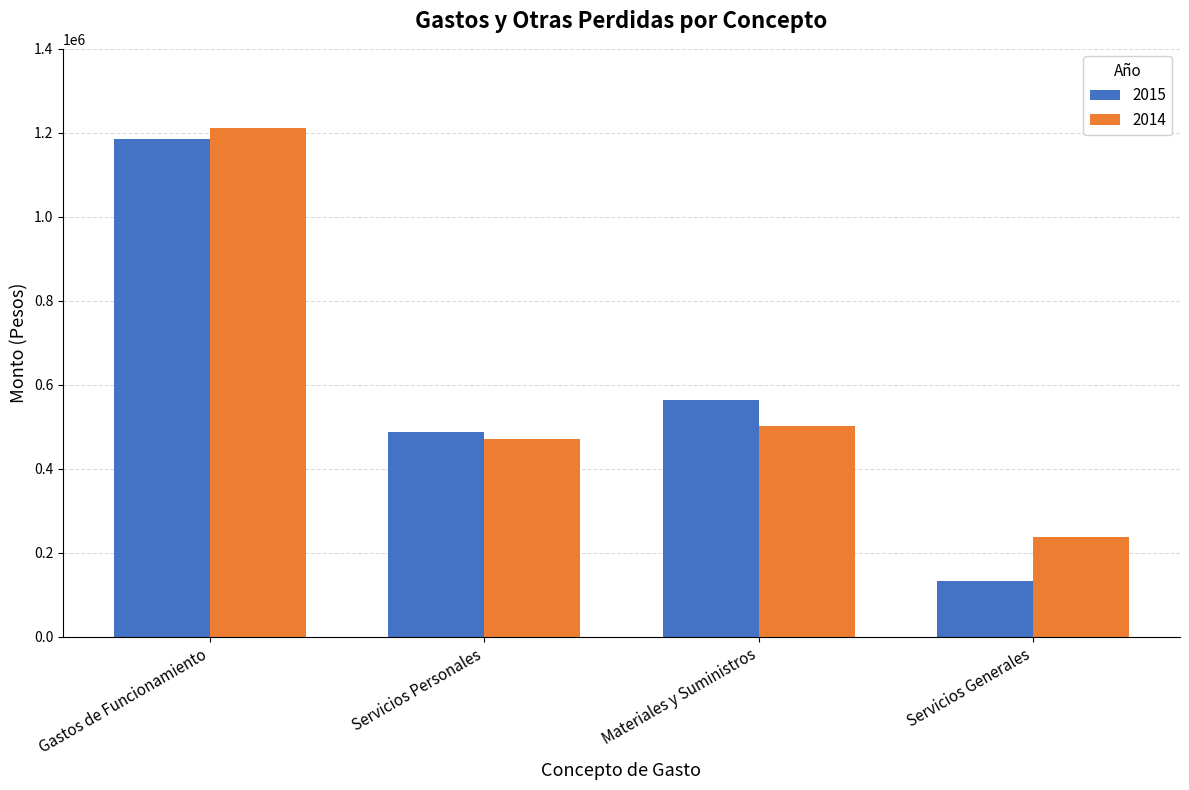

Is the value of 2015 at Servicios Personales greater than the value of 2014 at Servicios Personales?

Yes